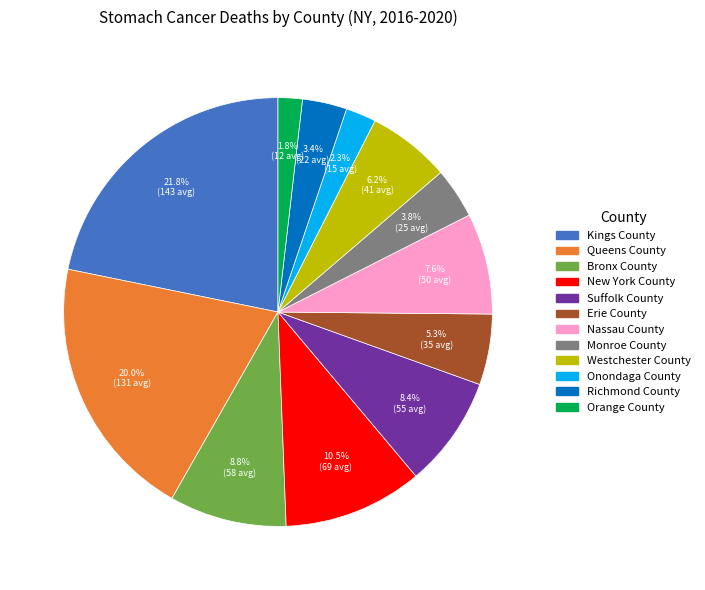

Do Queens County and Kings County together represent more than half of the pie?

No